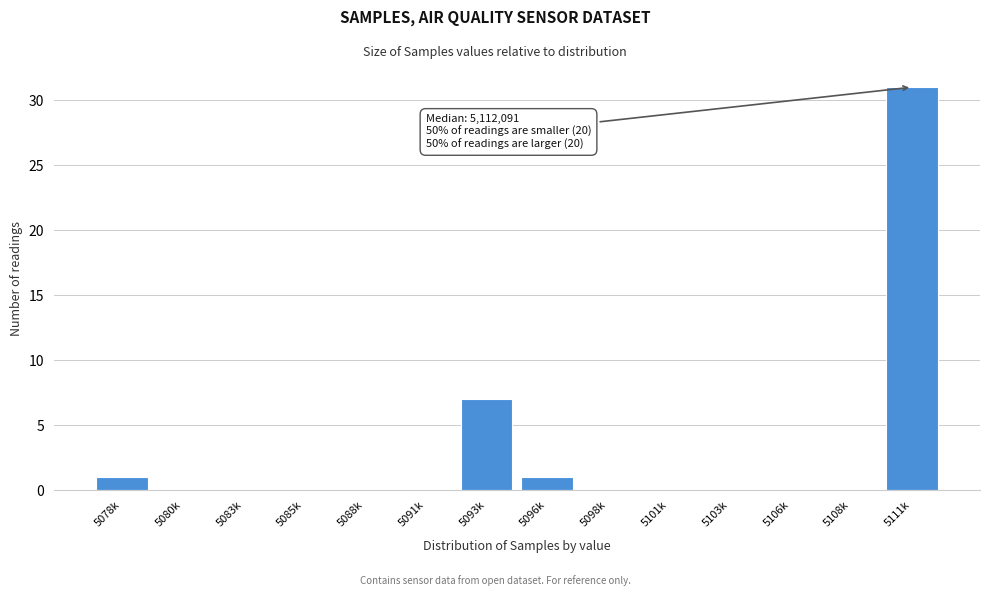

Reading left to right, what are all the values shown in this chart?

5078k=1	5080k=0	5083k=0	5085k=0	5088k=0	5091k=0	5093k=7	5096k=1	5098k=0	5101k=0	5103k=0	5106k=0	5108k=0	5111k=31